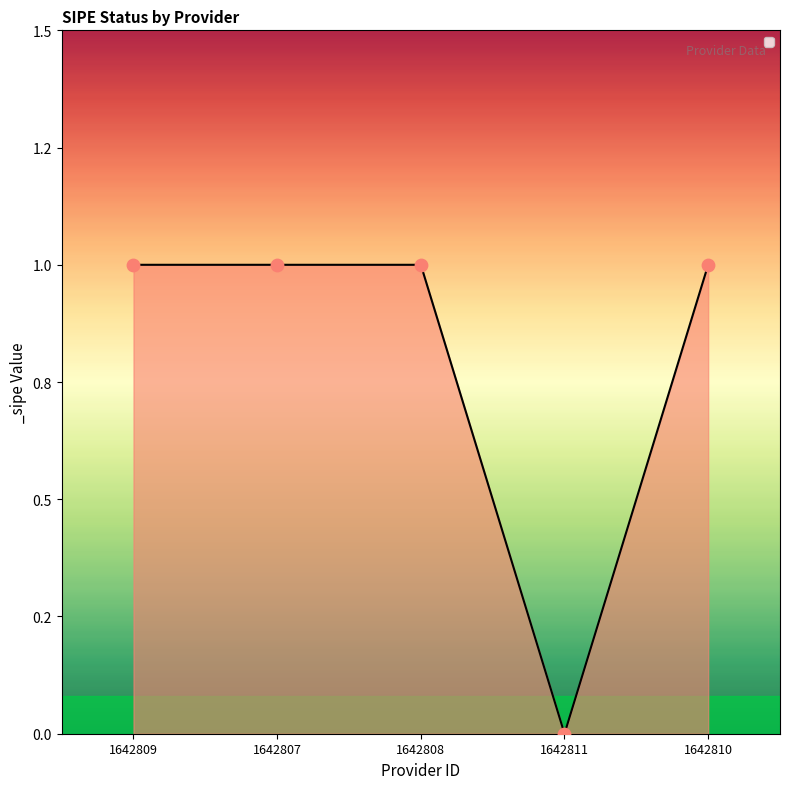

Does the chart have visible grid lines?

No